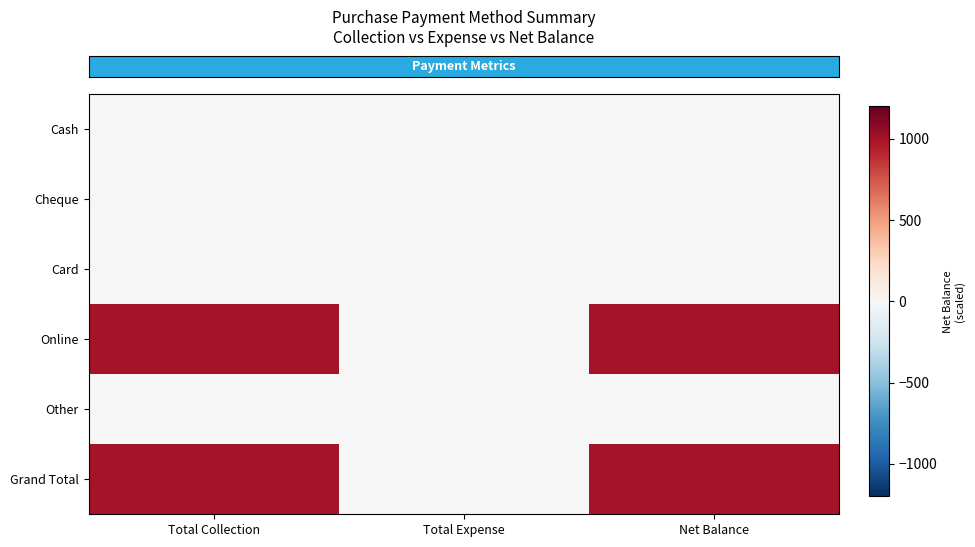

What is the total value across all series at Total Collection?

2000